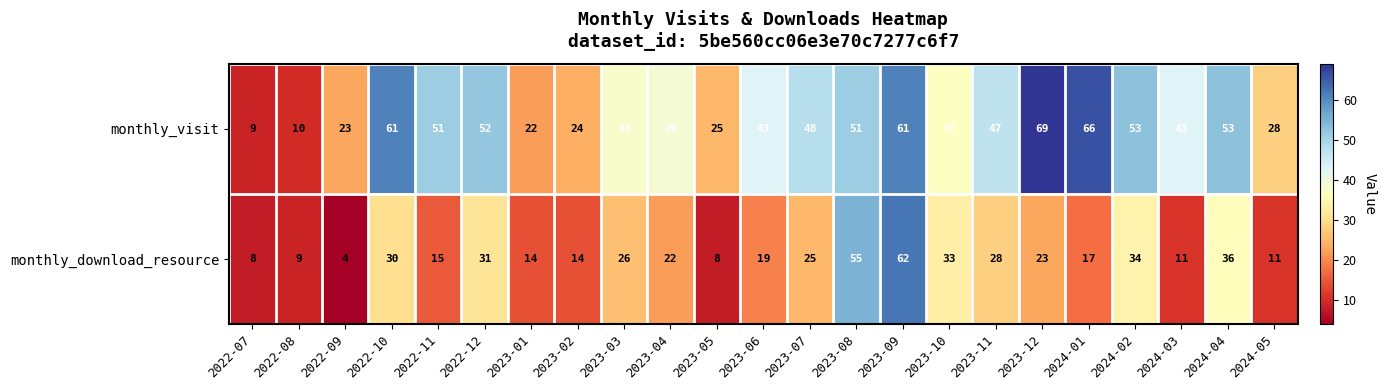

Which series has the largest range (max minus min)?

monthly_visit